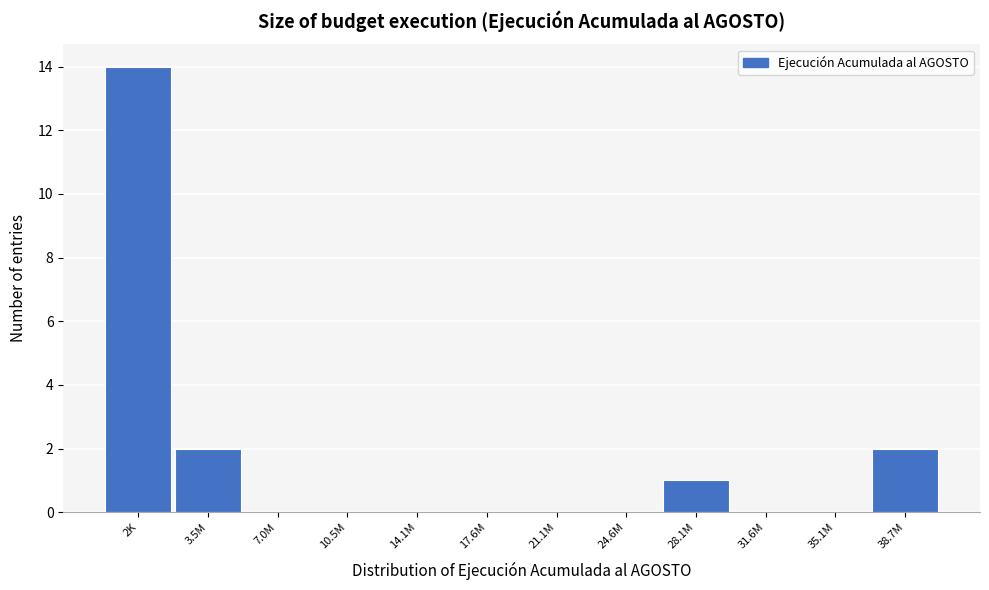

Reading left to right, list all the values displayed in this chart.

2K=14	3.5M=2	7.0M=0	10.5M=0	14.1M=0	17.6M=0	21.1M=0	24.6M=0	28.1M=1	31.6M=0	35.1M=0	38.7M=2